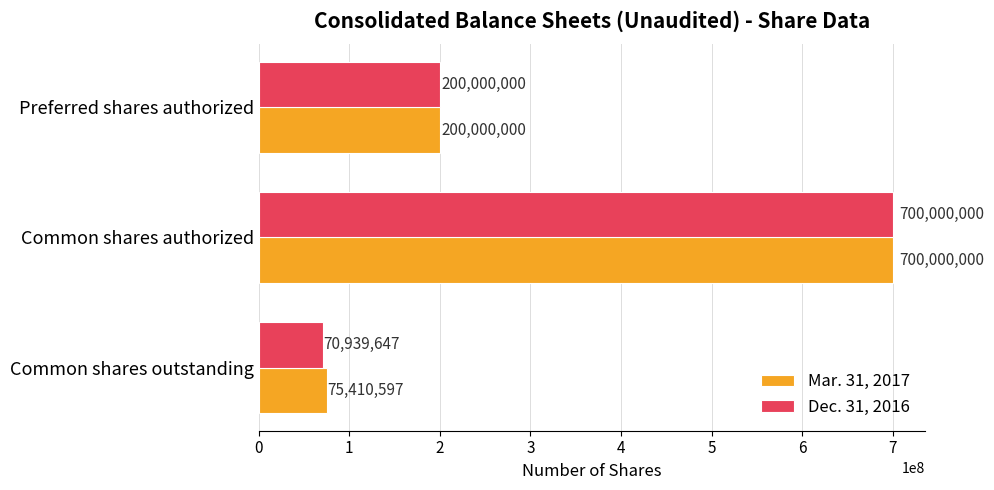

List the series in order of their overall mean, highest first.

Mar. 31, 2017, Dec. 31, 2016